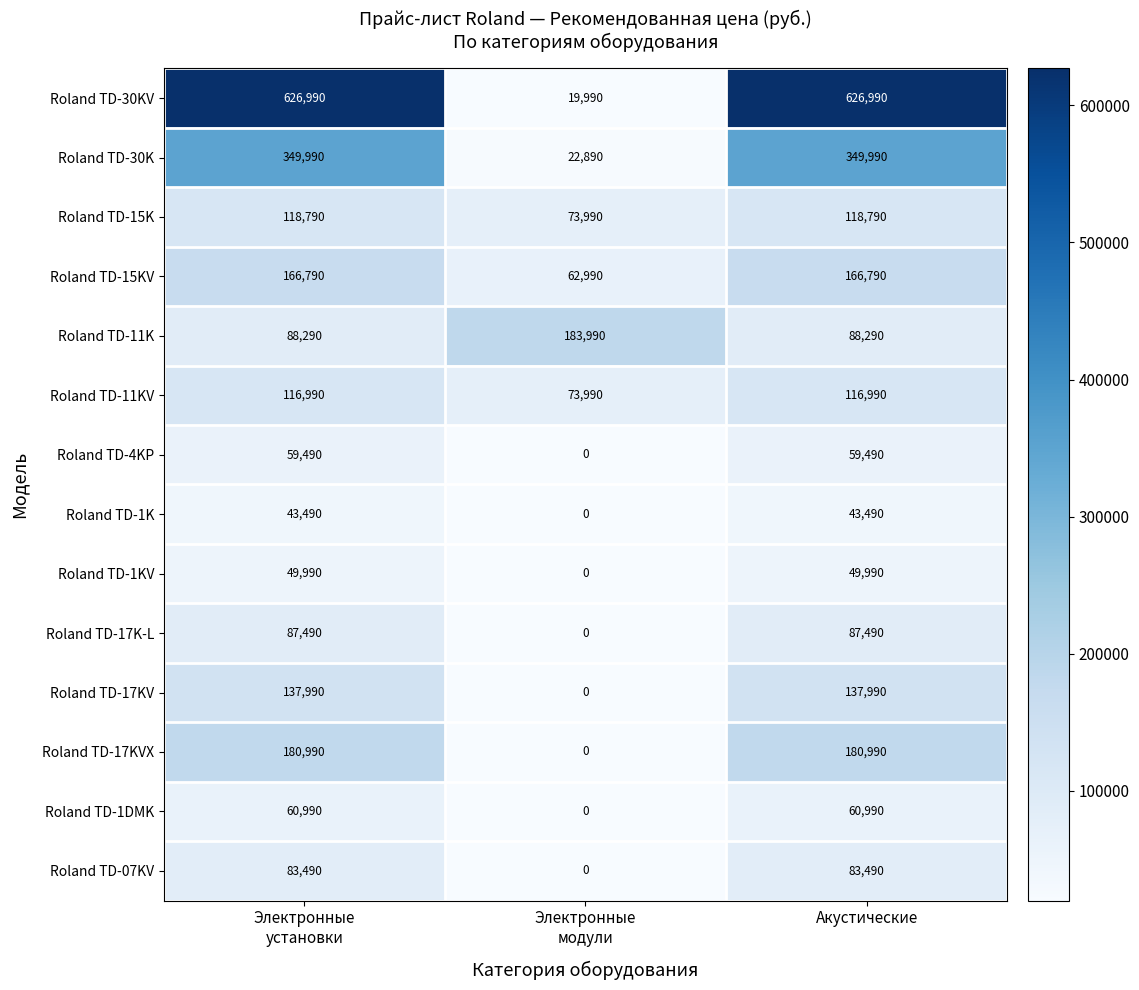

Which series has the widest spread of values?

Roland TD-30KV